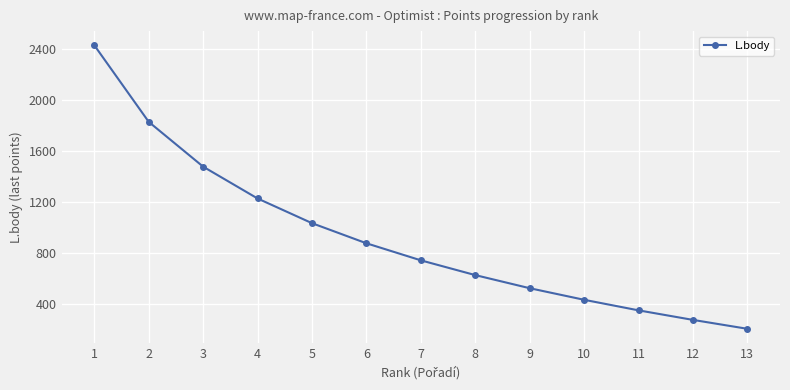

The value at 3 is 994. True or false?

False